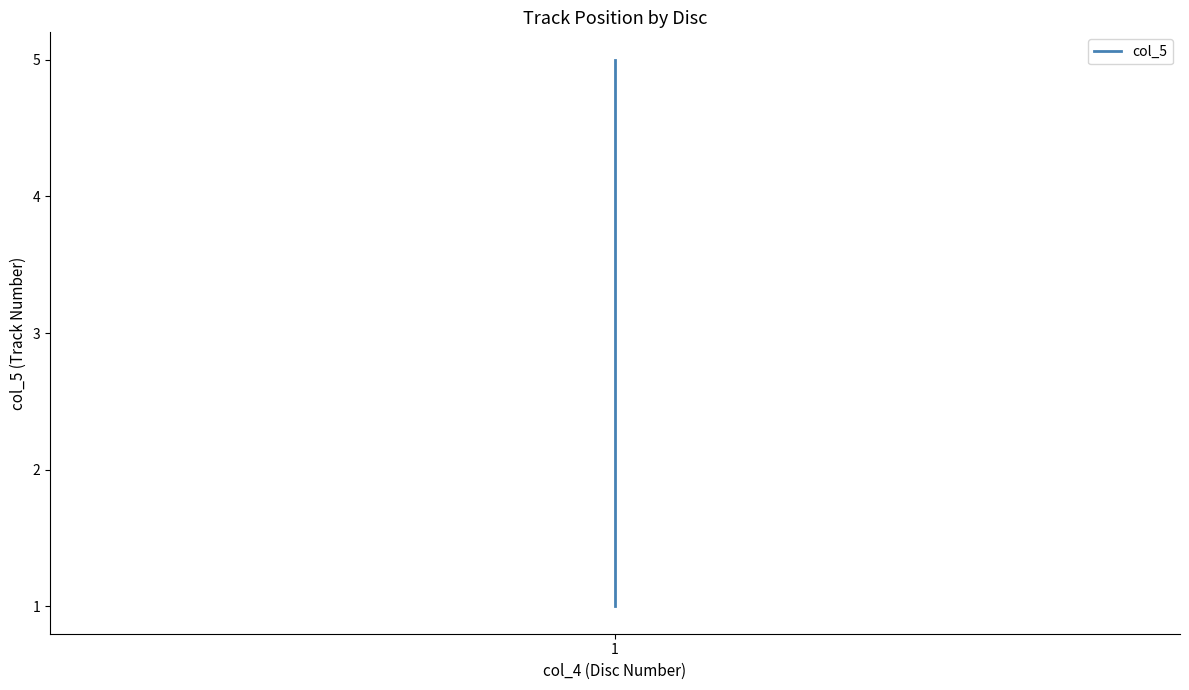

Rank the categories by value from highest to lowest.

1, 1, 1, 1, 1